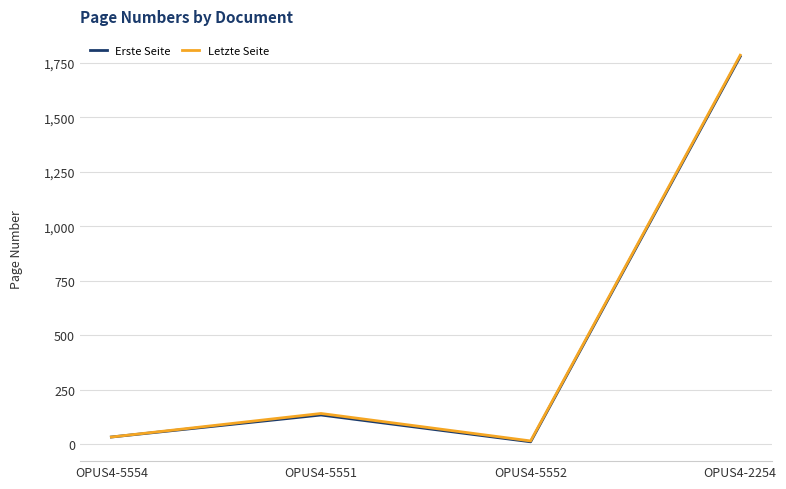

What value does the Letzte Seite series have at OPUS4-5551?

141